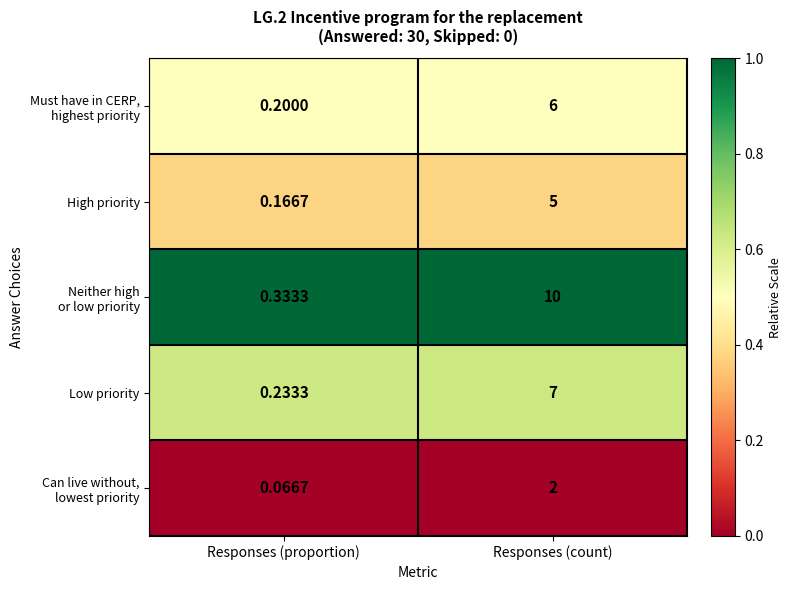

At which category is the sum across all series the highest?

Responses (count)